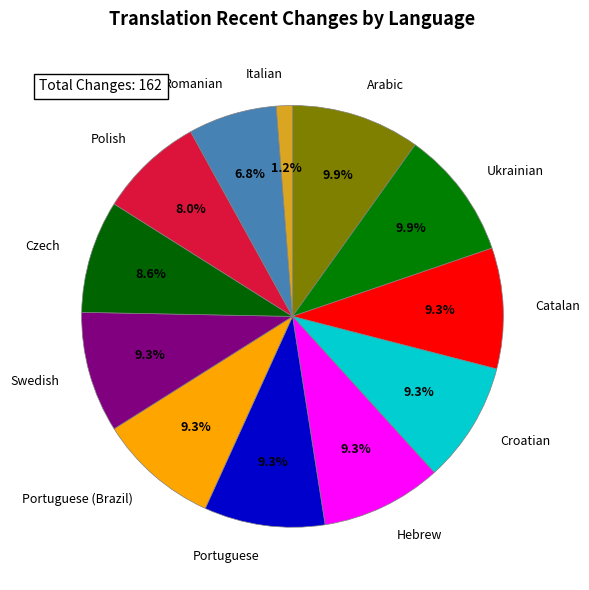

To the nearest percent, what percentage of the pie is Italian?

1%